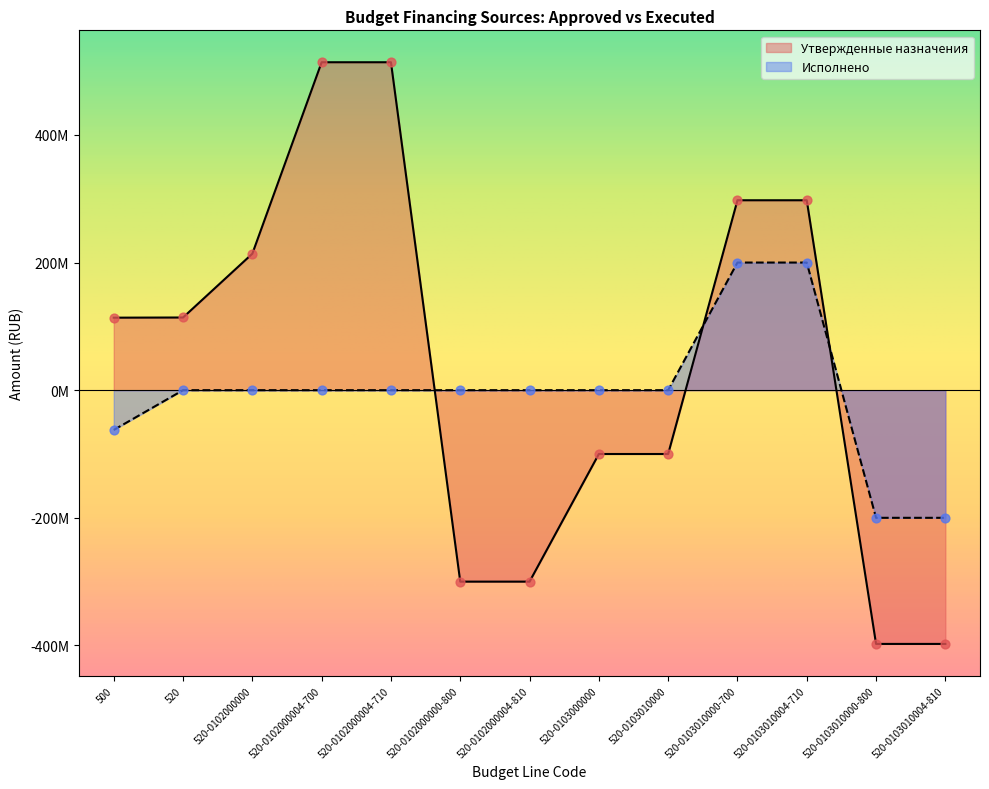

What is the total value across all series at 520-0102000004-810?

-300000000.0